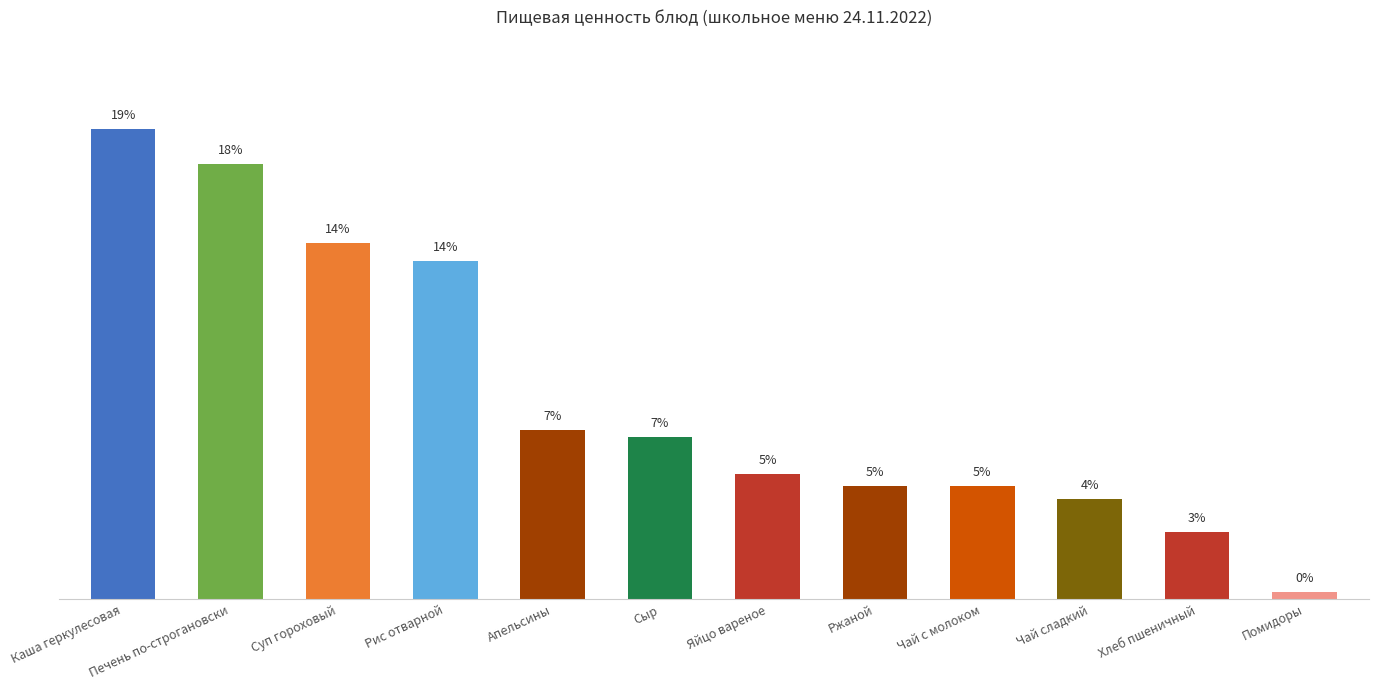

Are the bars horizontal?

No